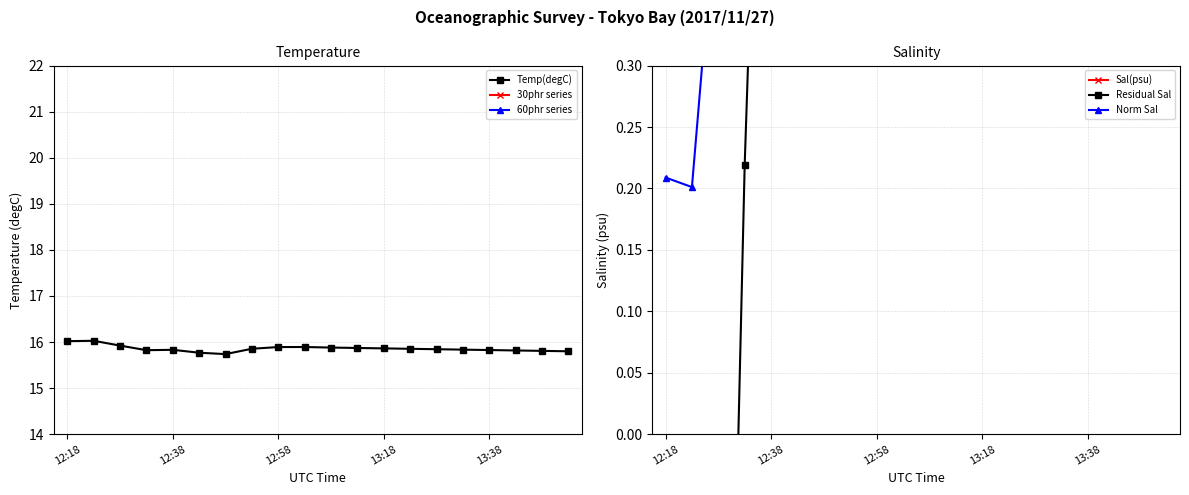

Does the chart have visible grid lines?

Yes